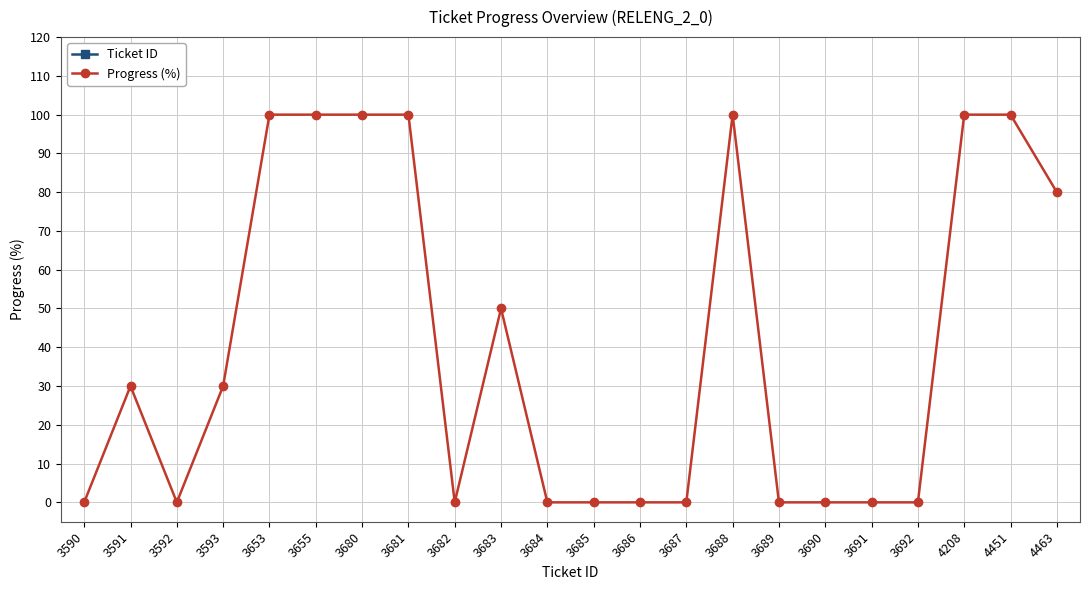

Does the chart display data point markers on the line(s)?

Yes